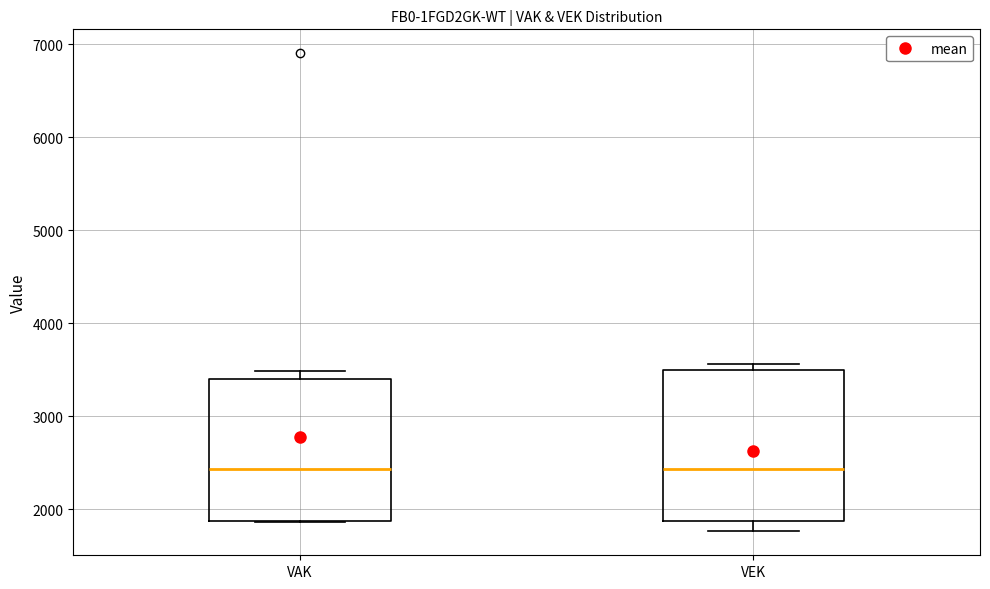

Reading left to right, transcribe this box plot: for each box, give where its median line is, the range the box spans, and where its two whiskers end, as read against the y-axis. The values are not printed on the chart, so give them approximately, as read against the axis.

VAK: median 2400, box 1900 to 3400, whiskers 1900 to 3500
VEK: median 2400, box 1900 to 3500, whiskers 1800 to 3600